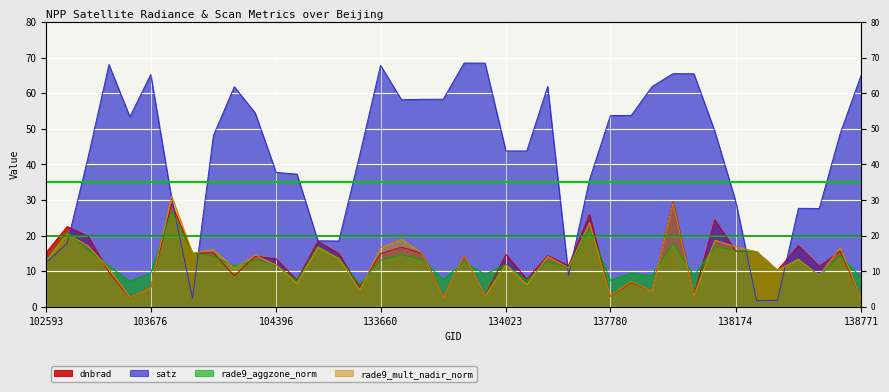

Reading left to right, what are all the values shown in this chart?

dnbrad: 15.3	22.5	19.8	9.7	2.5	5.4	28.9	15.1	15.2	8.7	14.2	13.5	7.5	18.4	14.9	5.5	14.9	16.7	15.0	2.7	14.2	3.1	14.7	7.7	14.4	11.6	25.9	3.0	6.8	4.6	29.5	3.1	24.4	15.6	15.5	10.2	17.1	11.4	15.6	2.5
satz: 12.5	17.8	42.0	68.0	53.4	65.2	30.4	2.4	48.1	61.8	54.4	37.7	37.3	18.5	18.5	42.5	67.8	58.1	58.3	58.3	68.5	68.4	43.8	43.8	61.9	8.8	35.7	53.7	53.8	61.9	65.5	65.4	49.3	29.6	1.7	1.8	27.6	27.6	48.6	65.0
rade9_aggzone_norm: 13.1	20.9	15.9	11.4	7.2	9.5	26.9	15.1	14.2	11.4	13.1	11.7	7.3	16.9	13.7	6.3	13.0	14.6	13.2	7.7	12.5	9.1	11.8	7.4	12.7	10.9	21.8	7.5	9.4	8.8	17.8	8.7	16.9	15.7	15.5	10.2	13.4	8.6	14.3	8.3
rade9_mult_nadir_norm: 12.9	20.5	17.1	10.7	2.6	5.3	31.1	15.1	16.1	10.8	14.5	11.7	6.5	16.7	13.6	4.7	16.5	19.0	15.0	2.7	14.4	3.1	11.8	6.2	14.2	10.9	23.6	3.1	7.1	4.5	29.2	3.1	18.7	16.9	15.5	10.2	13.3	8.8	16.6	2.3